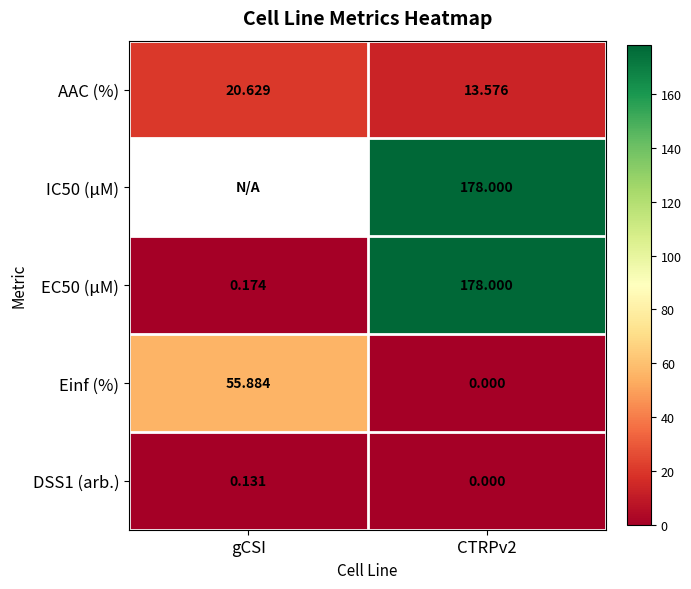

At which label is EC50 (µM) closest to 89?

gCSI